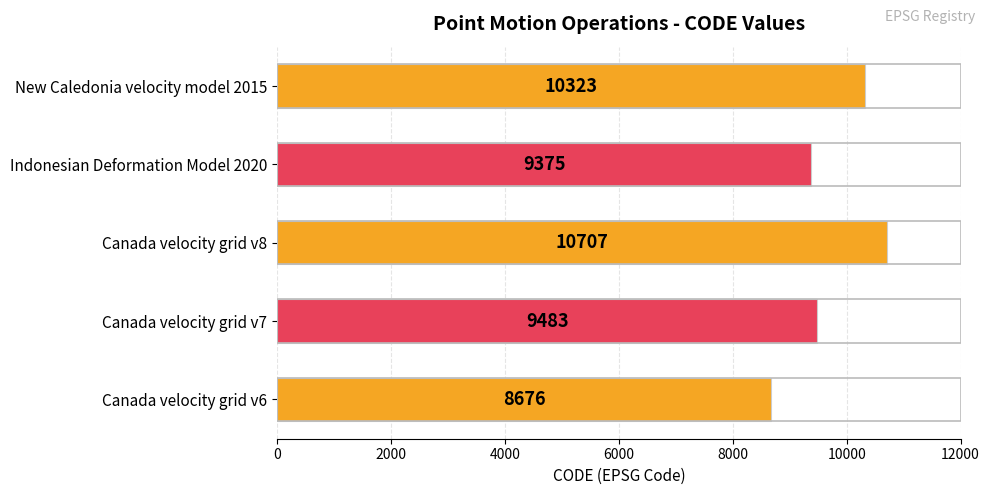

Rank the categories by value from lowest to highest.

Canada velocity grid v6, Indonesian Deformation Model 2020, Canada velocity grid v7, New Caledonia velocity model 2015, Canada velocity grid v8